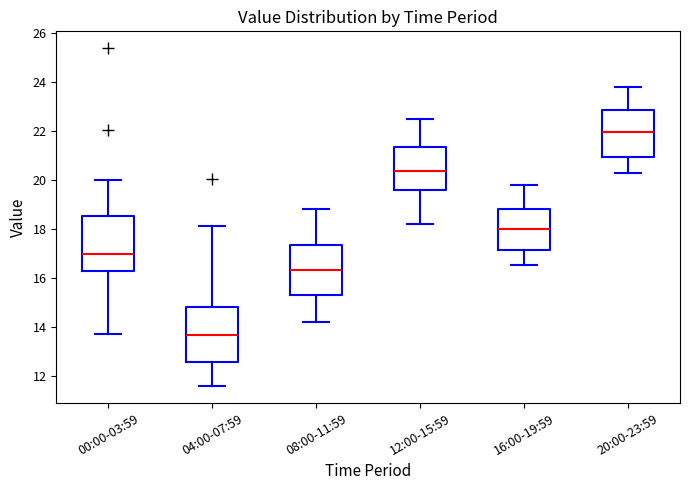

Where does the median line of the box for 08:00-11:59 sit on the y-axis? The values are not printed on the chart, so give them approximately, as read against the axis.

16.4